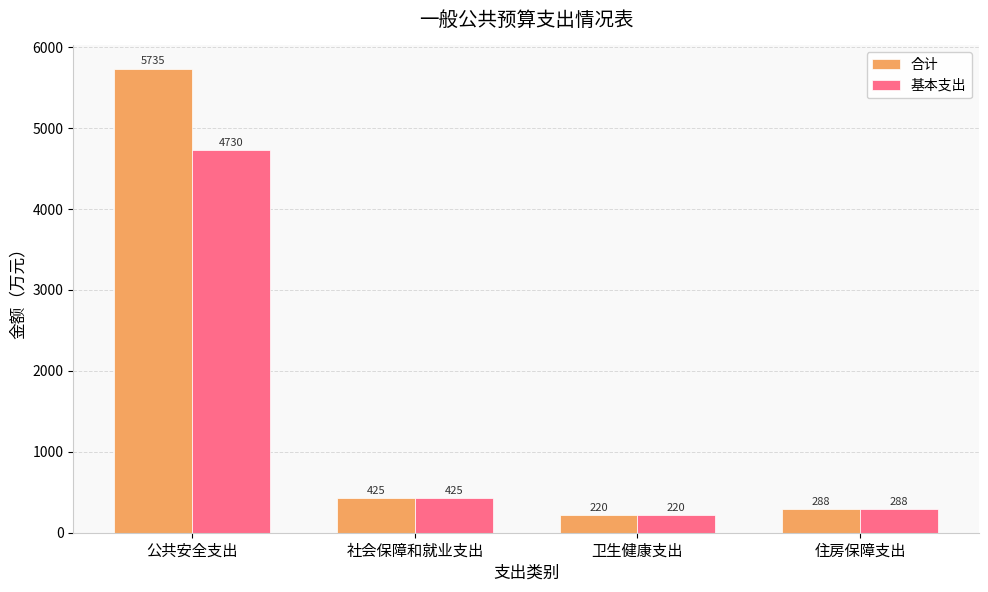

What is the maximum value for 基本支出?

4730.3